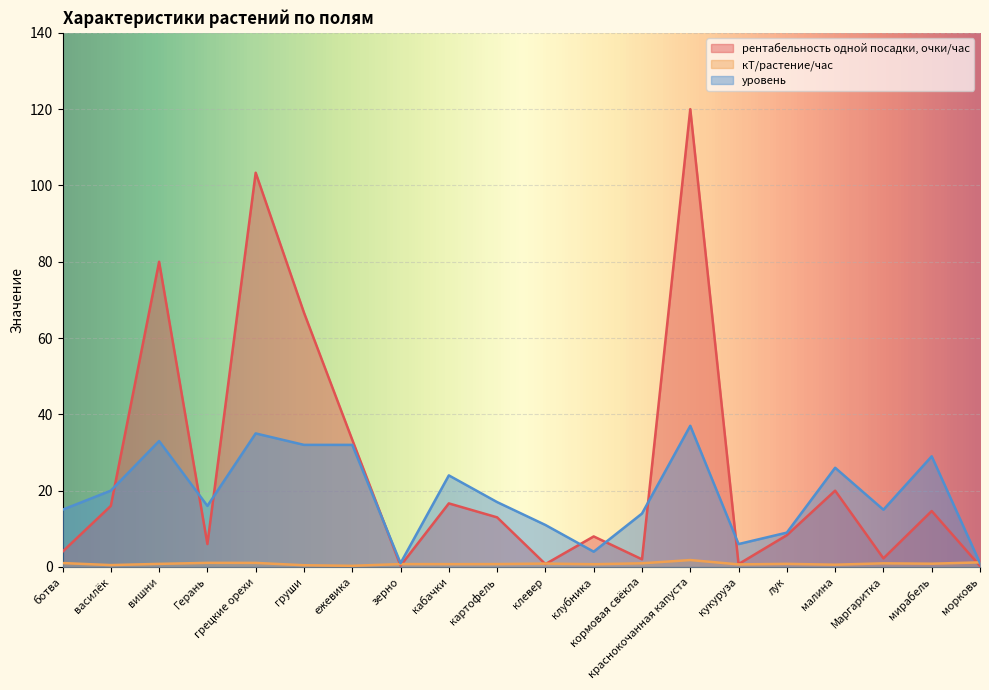

Where is рентабельность одной посадки, очки/час nearest to the value 60?

груши